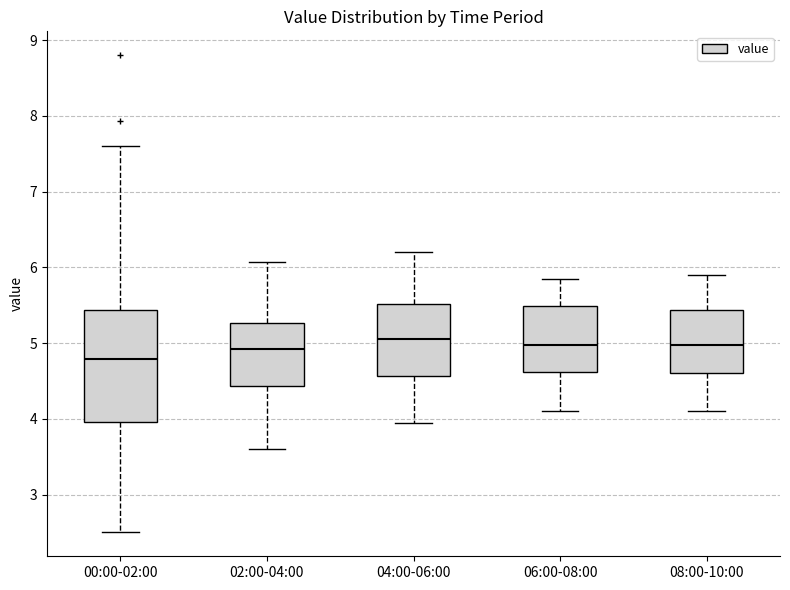

Reading left to right, read every box against the y-axis: the position of its median line, the range the box covers, and the ends of its whiskers. The values are not printed on the chart, so give them approximately, as read against the axis.

00:00-02:00: median 4.8, box 4.0 to 5.4, whiskers 2.5 to 7.6
02:00-04:00: median 4.9, box 4.4 to 5.3, whiskers 3.6 to 6.1
04:00-06:00: median 5.1, box 4.6 to 5.5, whiskers 4.0 to 6.2
06:00-08:00: median 5.0, box 4.6 to 5.5, whiskers 4.1 to 5.9
08:00-10:00: median 5.0, box 4.6 to 5.4, whiskers 4.1 to 5.9